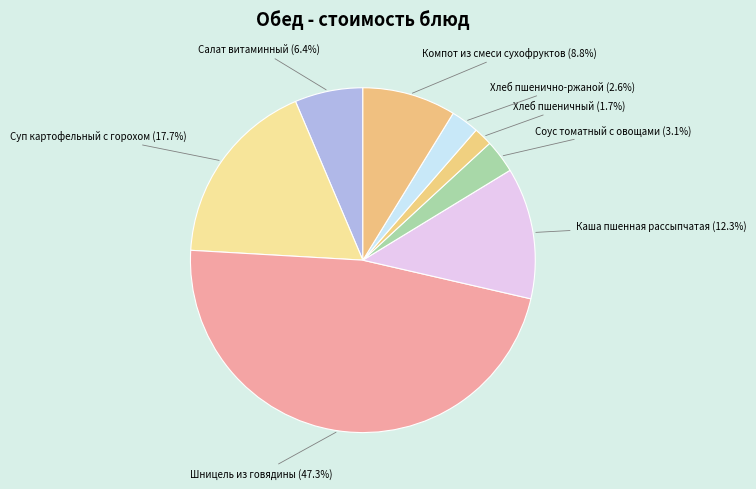

Does Шницель из говядины account for over 50% of the chart?

No